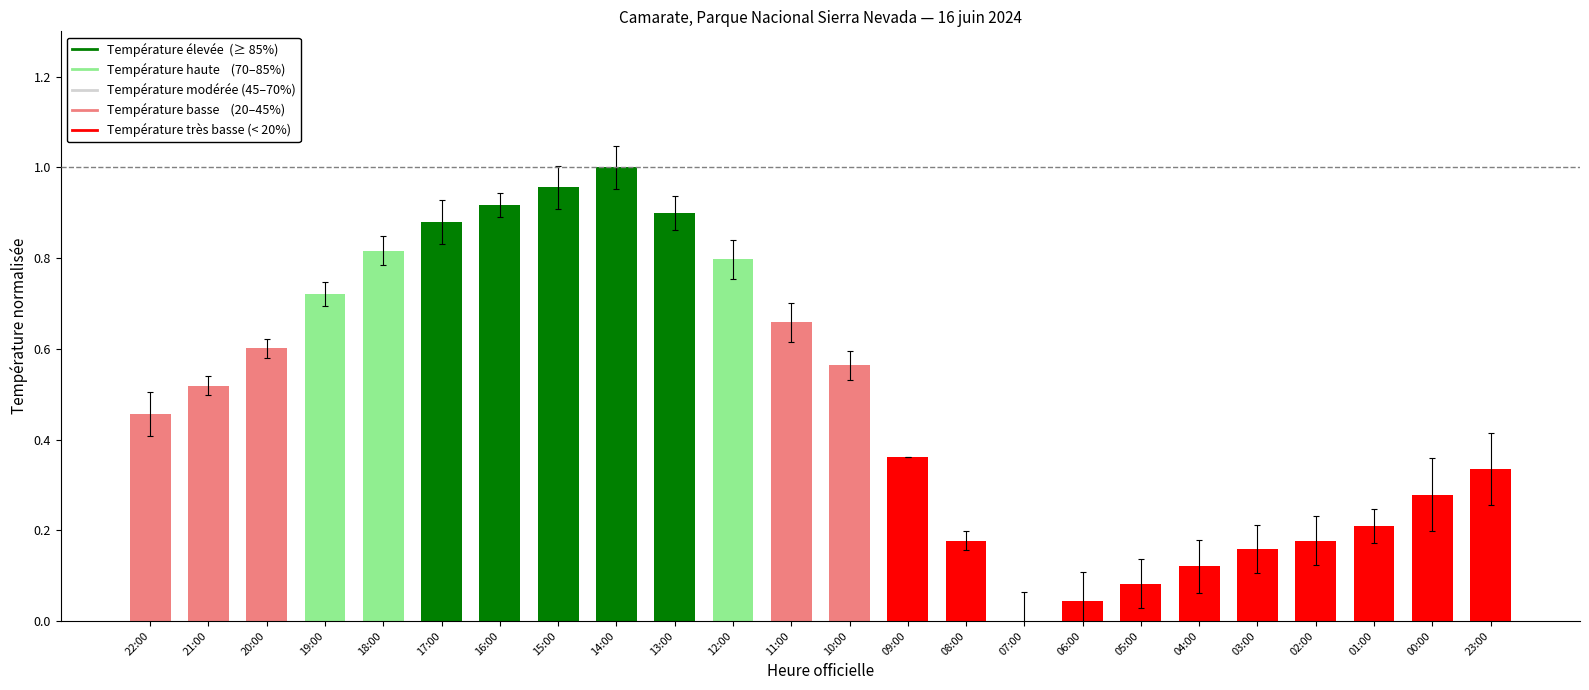

The value at 14:00 is 1.6. True or false?

False